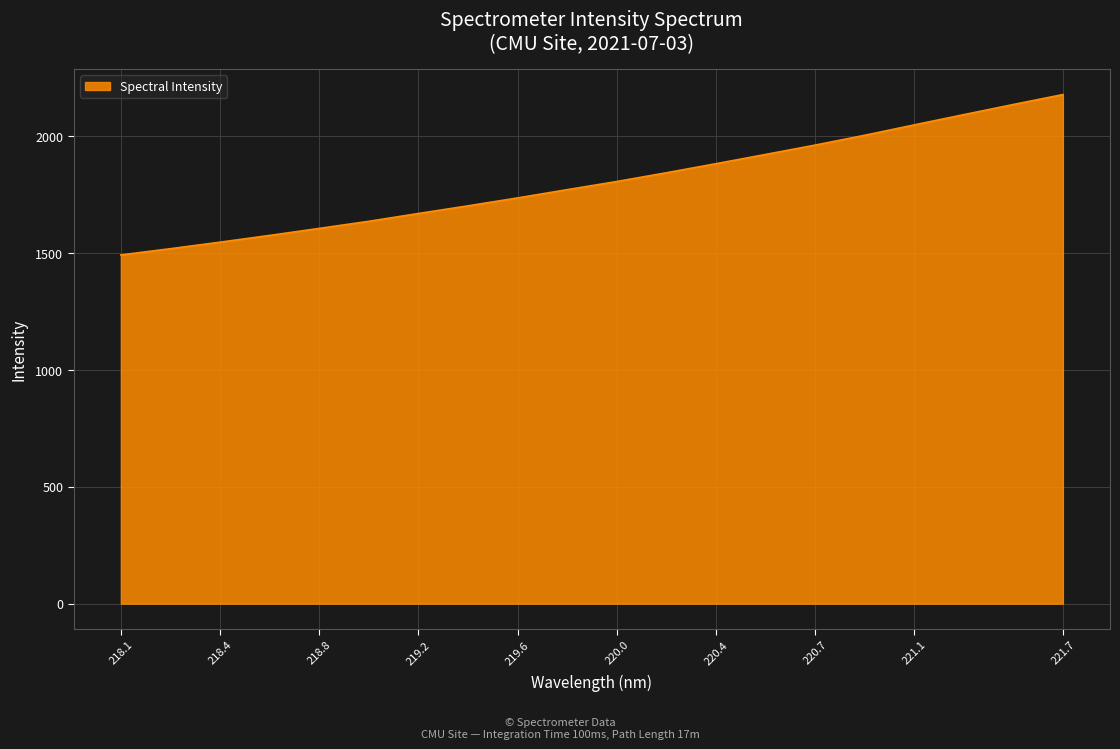

What is the difference between the maximum and minimum values?

686.3